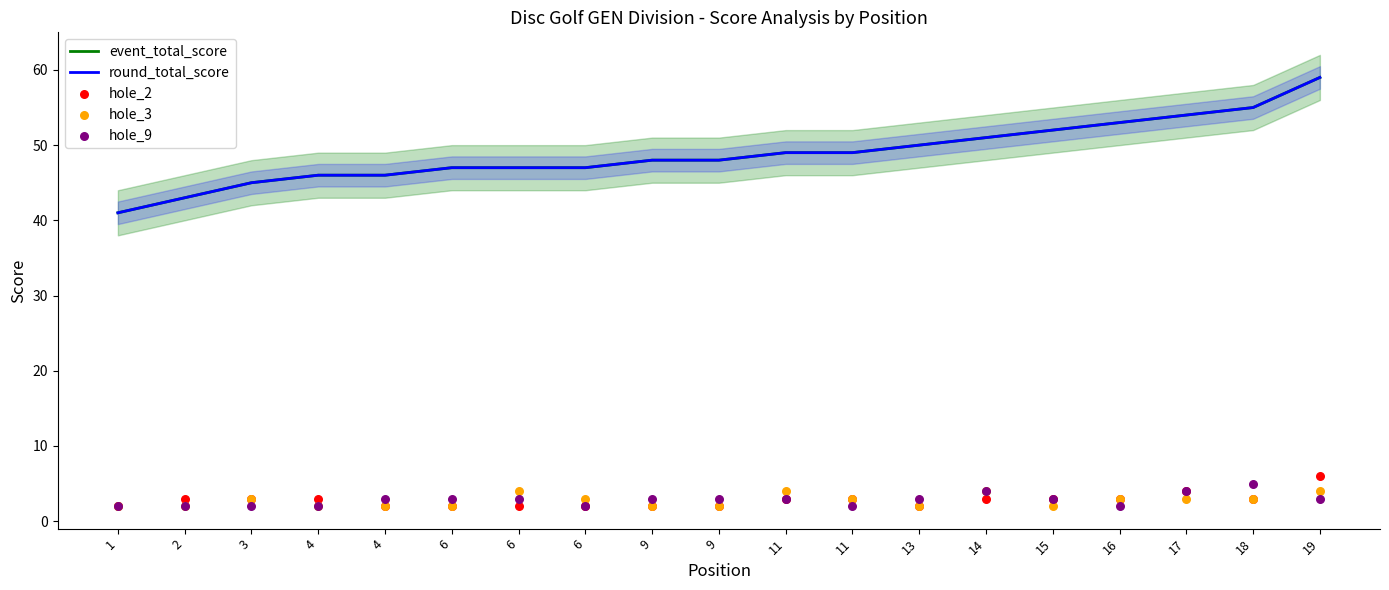

What is the total value across all series at 16?

114